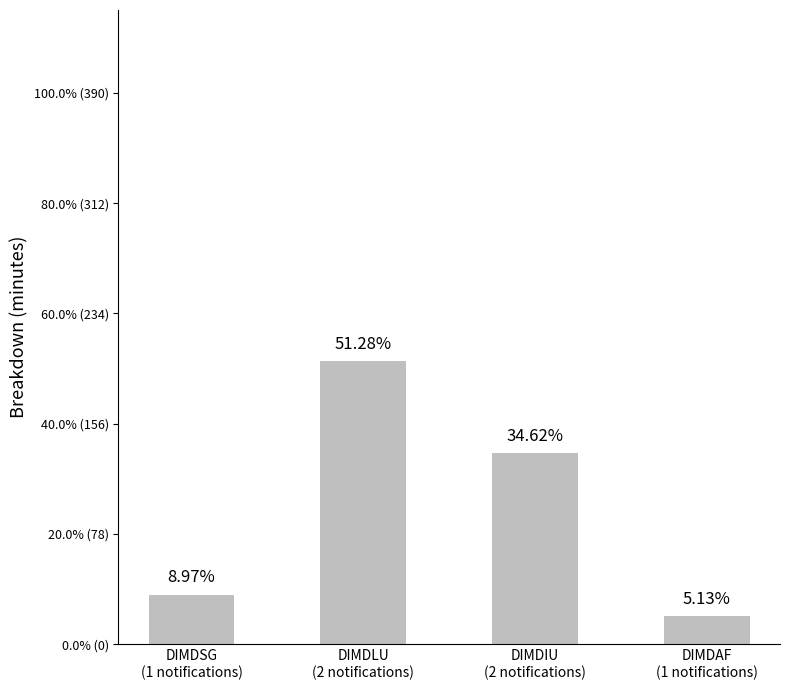

Is it true that the value at DIMDIU
(2 notifications) is 241?

False